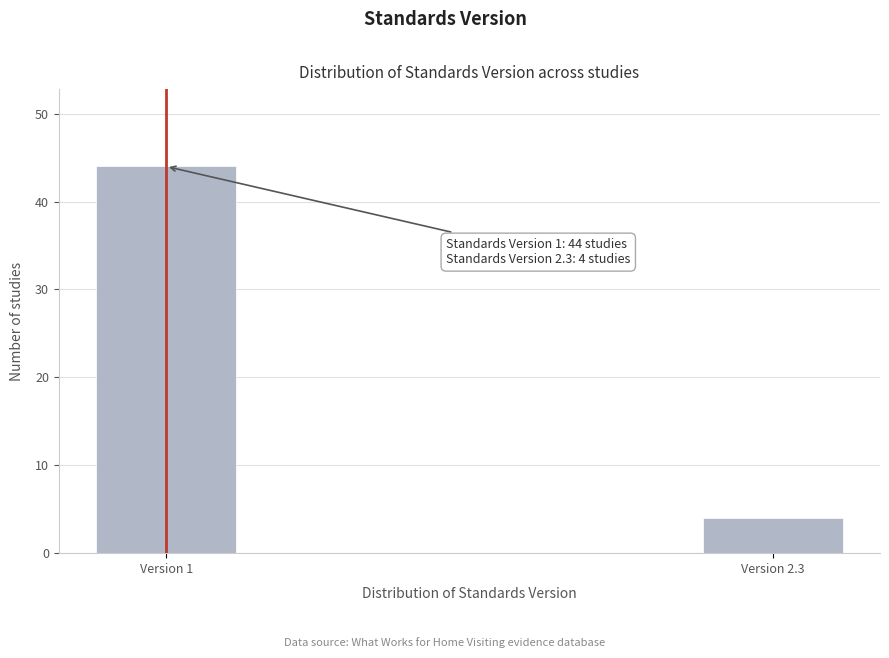

Reading left to right, extract all data points from this chart.

44	4